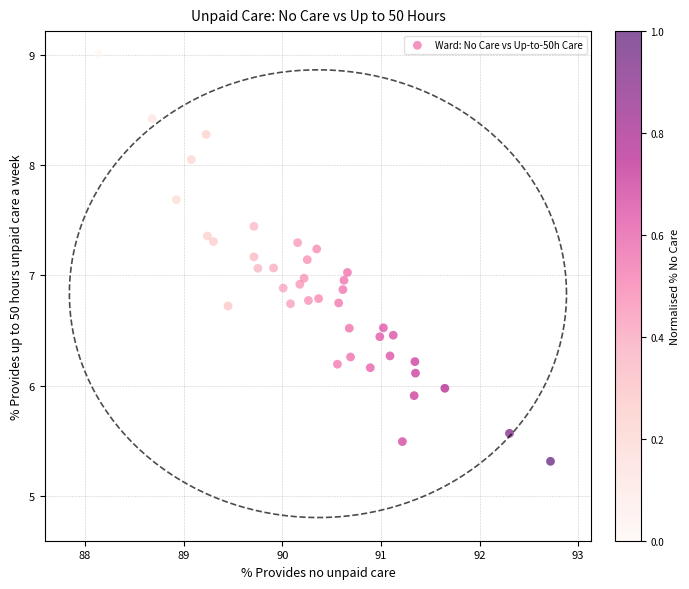

What is the range of X values (max minus min)?

4.6